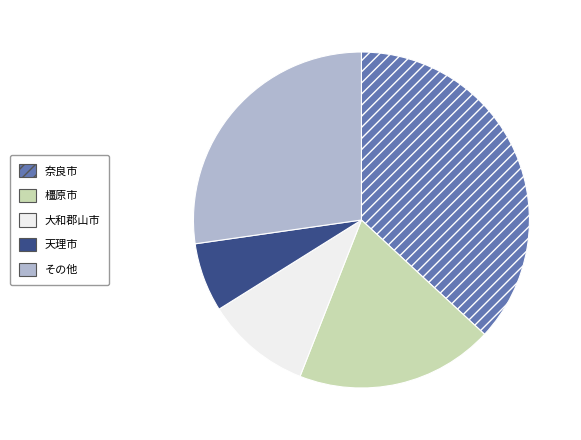

Which category has the smallest portion of the pie?

天理市